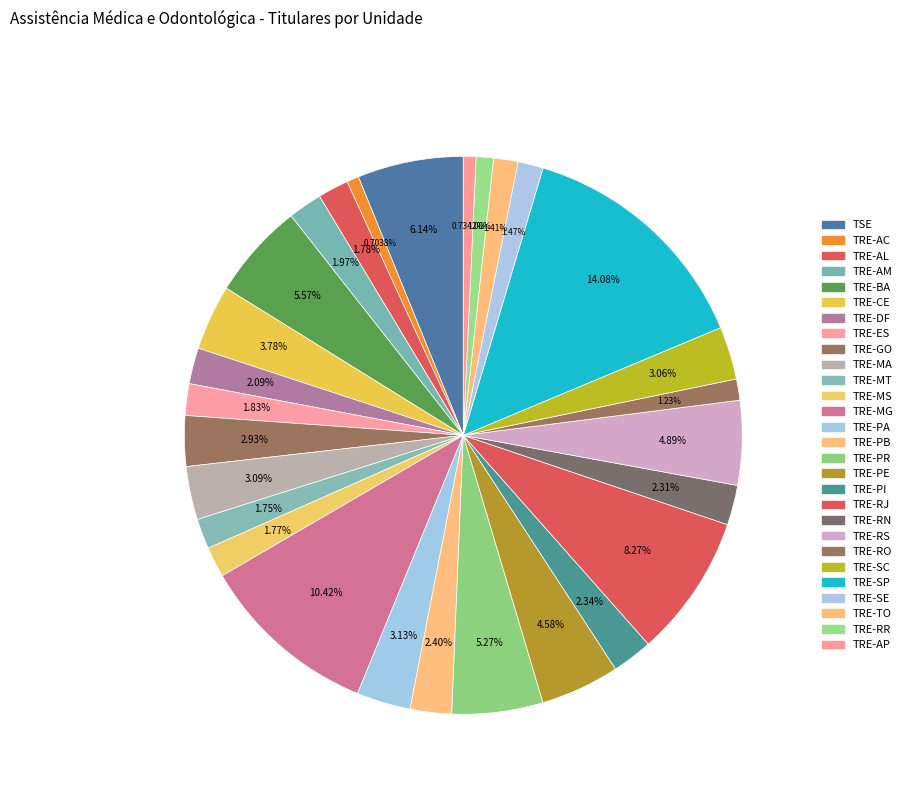

Is it true that TRE-RO is 11% of the pie?

False